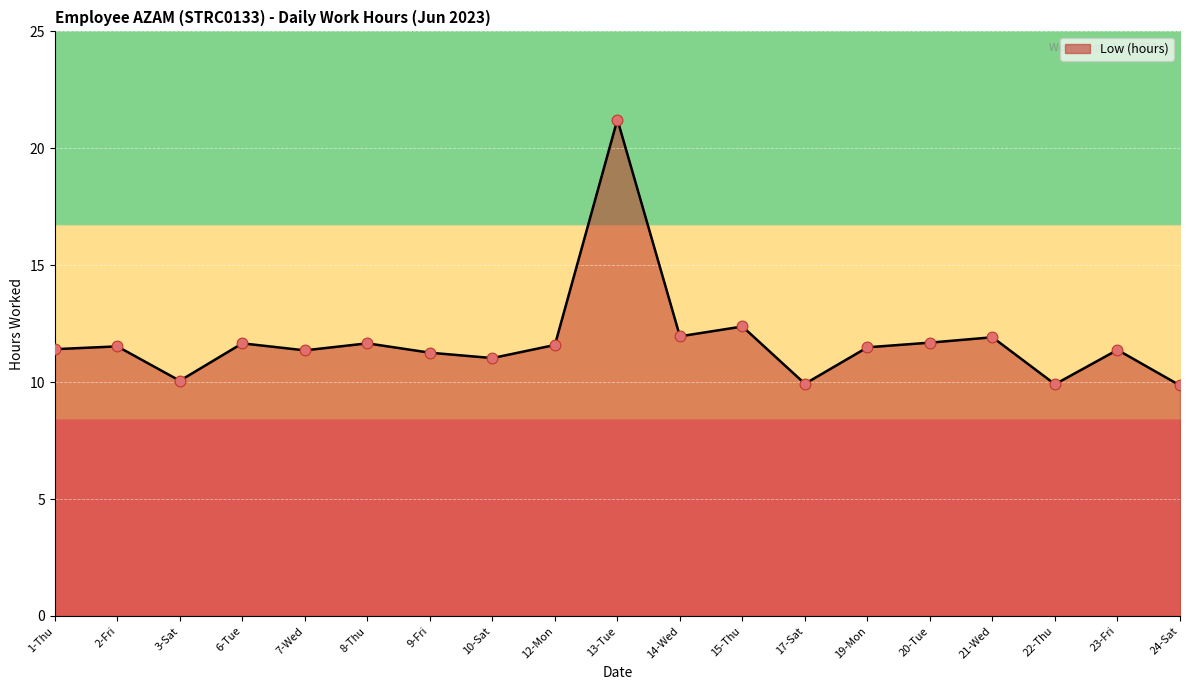

What is the ratio of the value at 19-Mon to the value at 20-Tue?

1.0